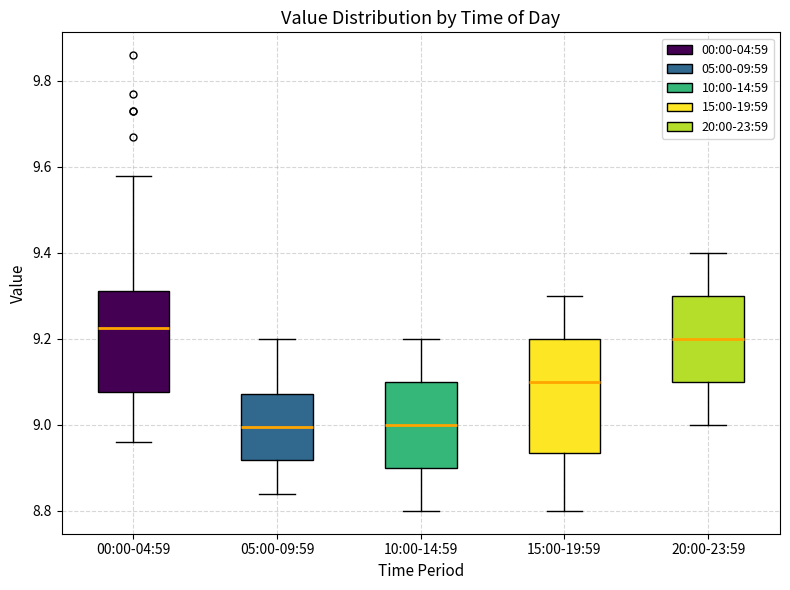

Reading left to right, read every box against the y-axis: the position of its median line, the range the box covers, and the ends of its whiskers. The values are not printed on the chart, so give them approximately, as read against the axis.

00:00-04:59: median 9.22, box 9.08 to 9.32, whiskers 8.96 to 9.58
05:00-09:59: median 9.00, box 8.92 to 9.08, whiskers 8.84 to 9.20
10:00-14:59: median 9.00, box 8.90 to 9.10, whiskers 8.80 to 9.20
15:00-19:59: median 9.10, box 8.94 to 9.20, whiskers 8.80 to 9.30
20:00-23:59: median 9.20, box 9.10 to 9.30, whiskers 9.00 to 9.40